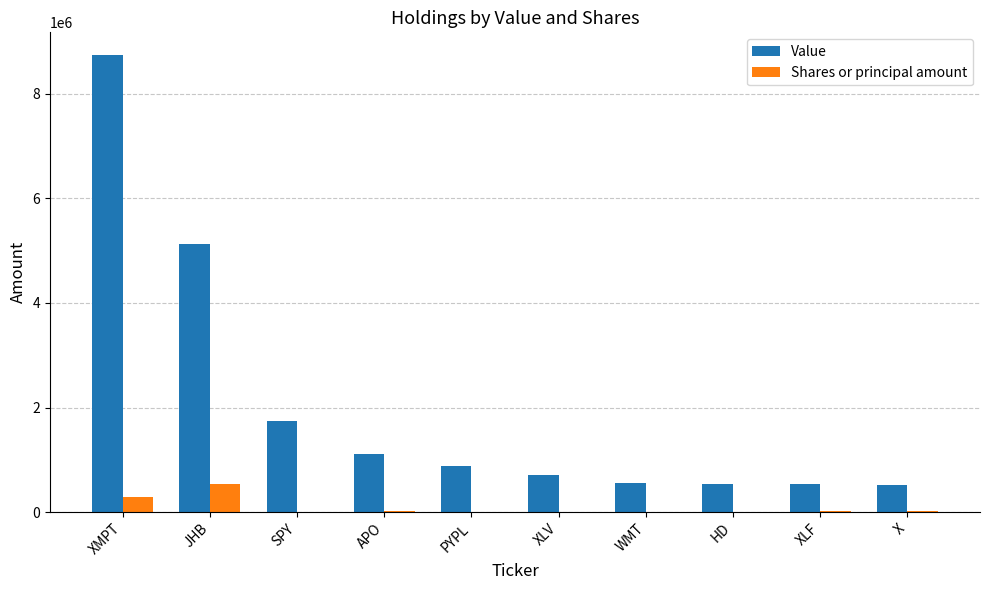

Which series has the largest total across all categories?

Value